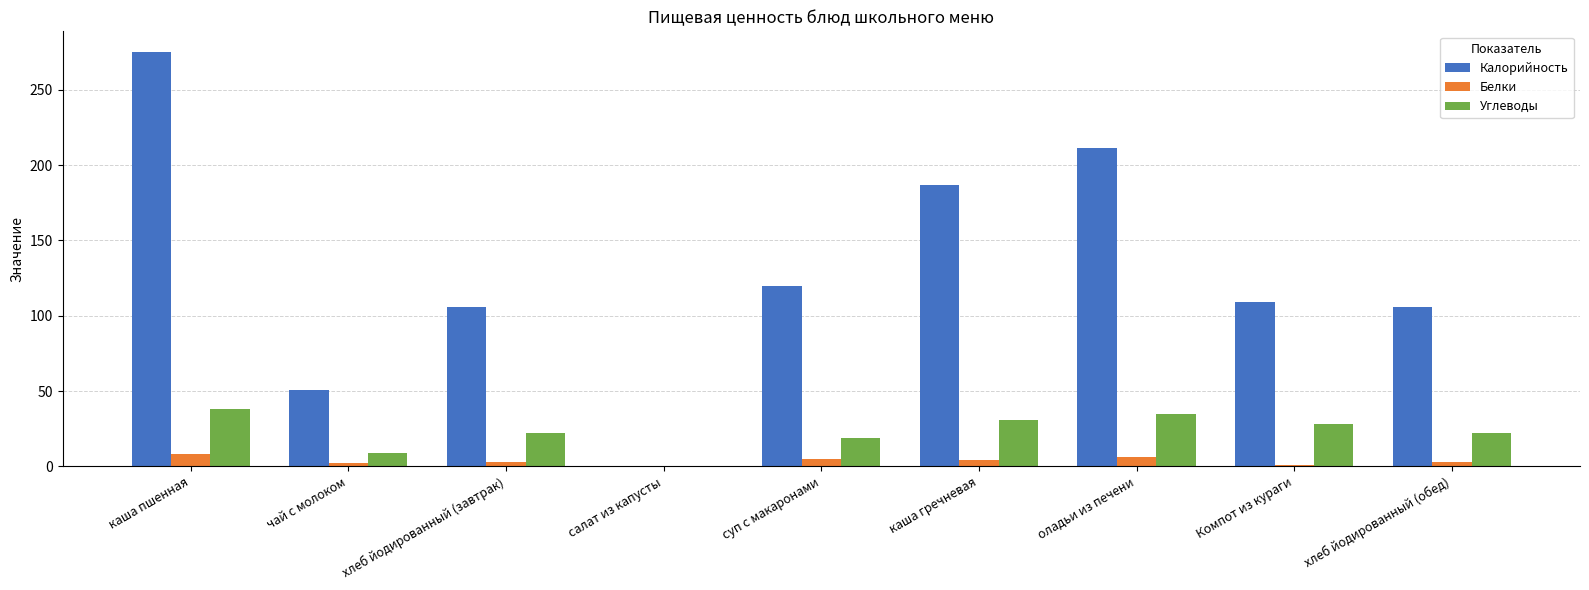

What are all the series names shown in the legend?

Калорийность, Белки, Углеводы